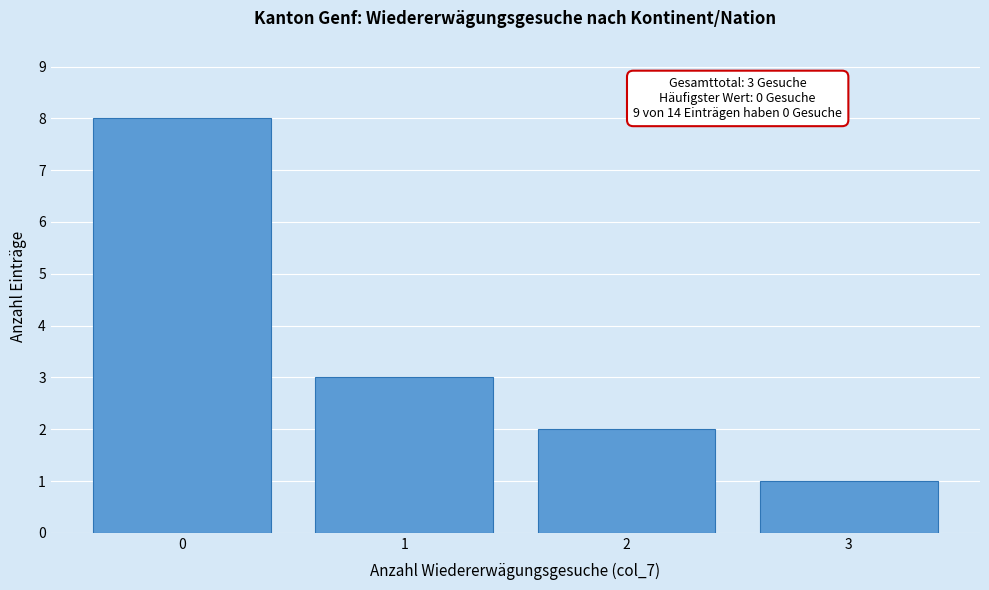

Reading left to right, extract all data points from this chart.

0=8	1=3	2=2	3=1